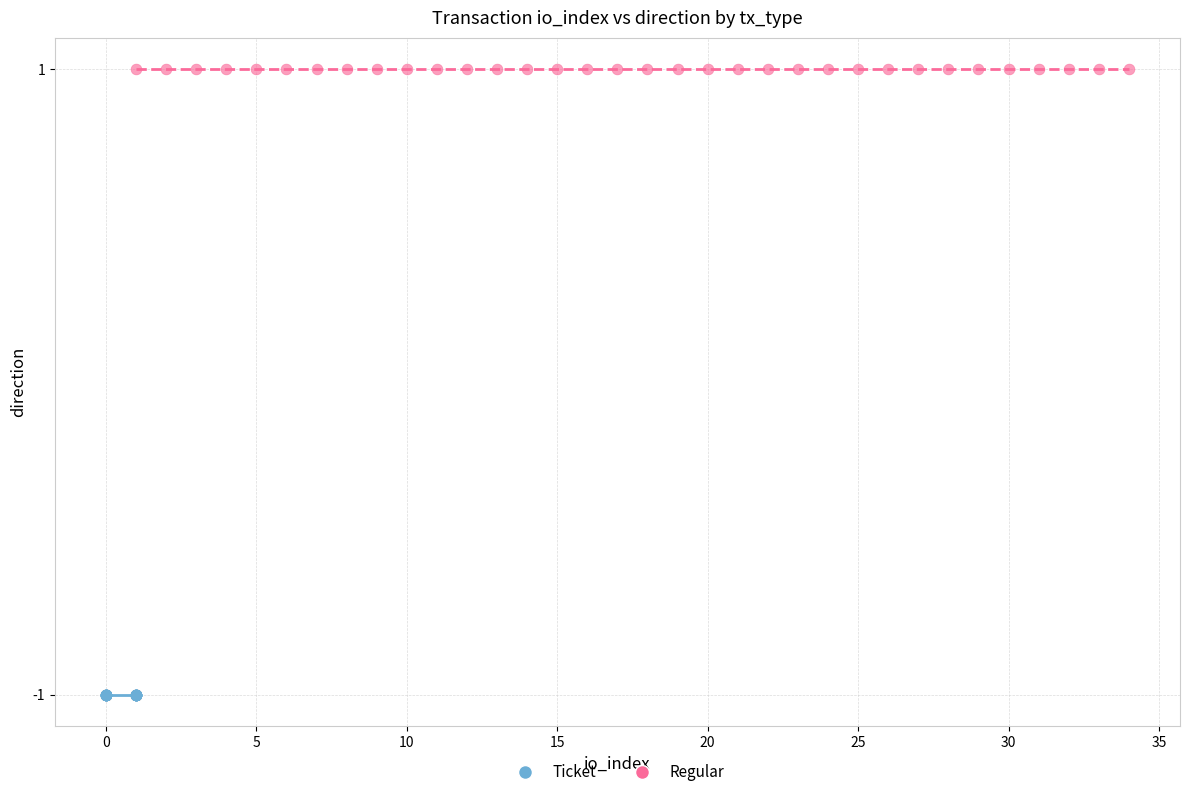

Which series reaches the minimum Y coordinate?

Ticket